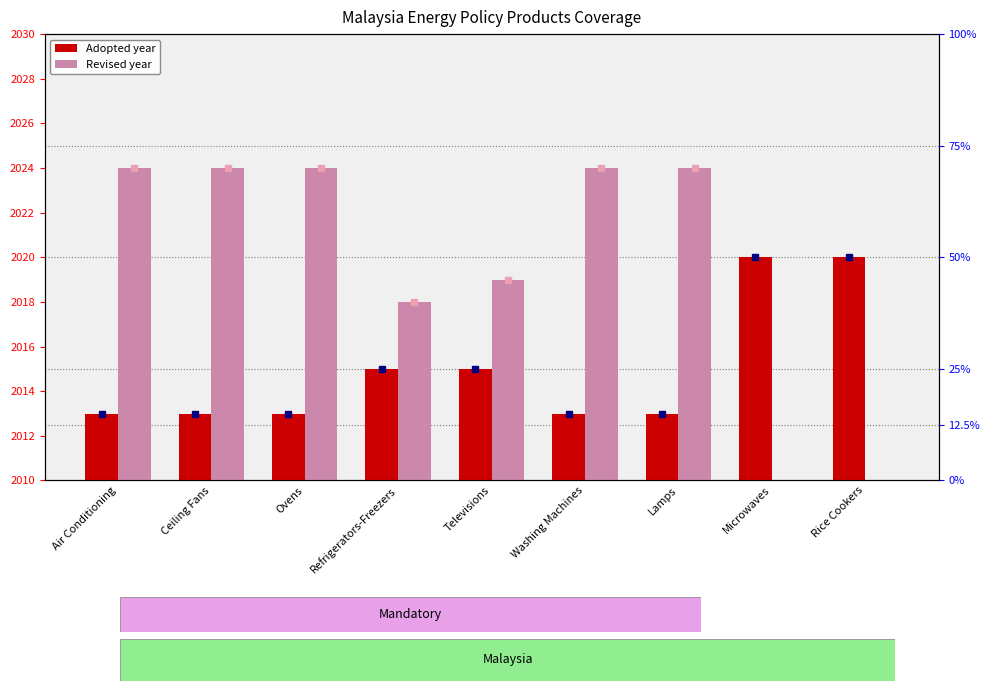

At which category is the sum across all series the highest?

Air Conditioning